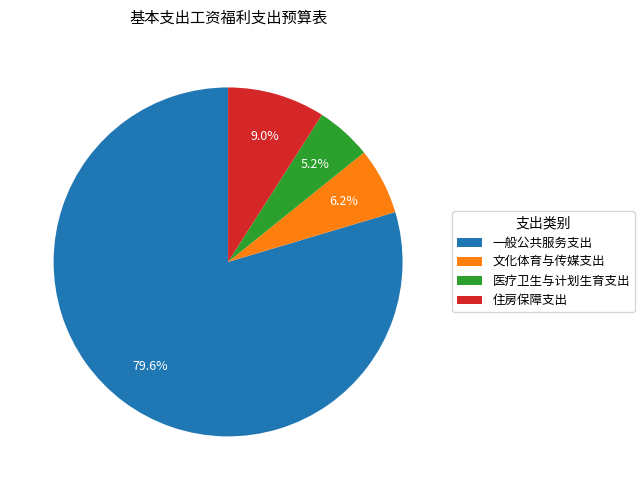

What is the smallest slice in the pie chart?

医疗卫生与计划生育支出